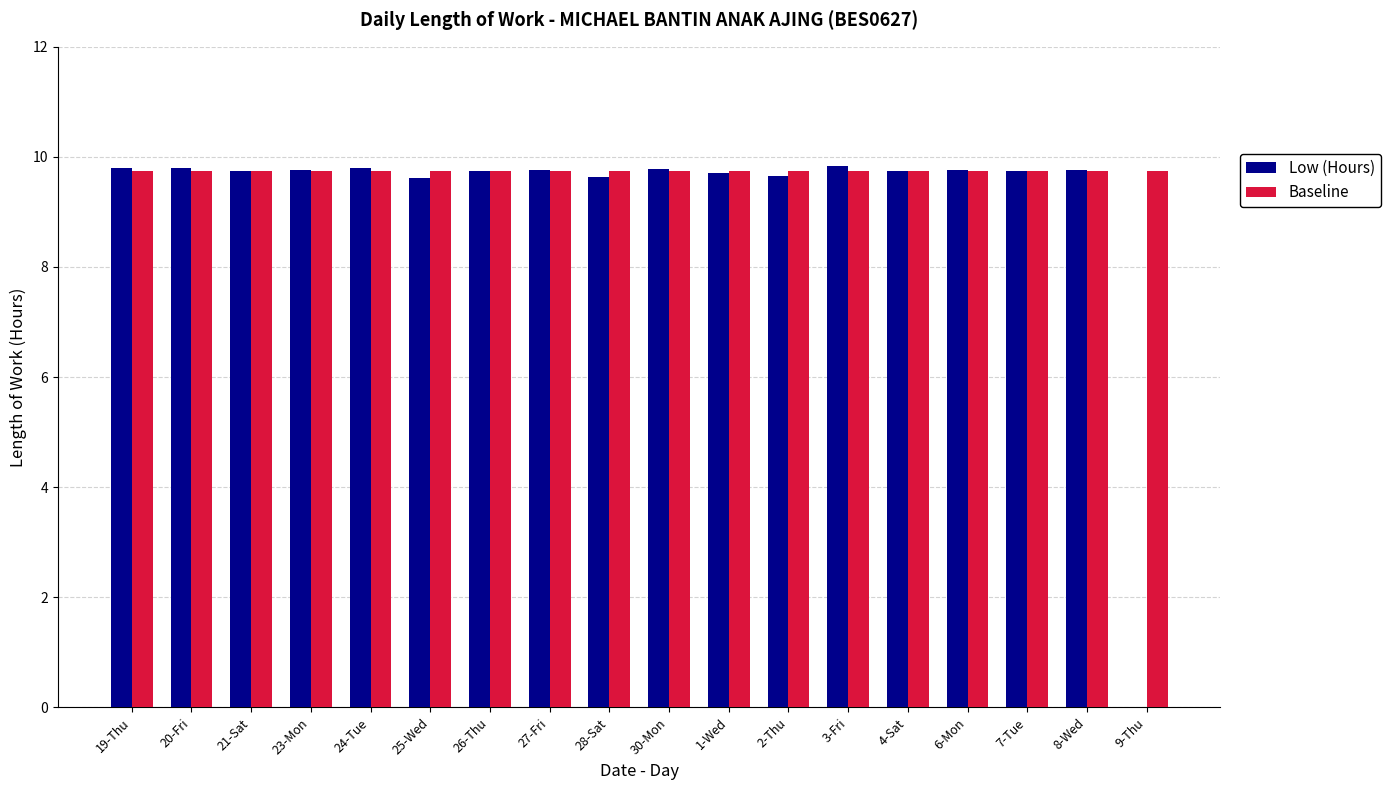

Between 24-Tue and 9-Thu, which series saw the biggest shift?

Low (Hours)